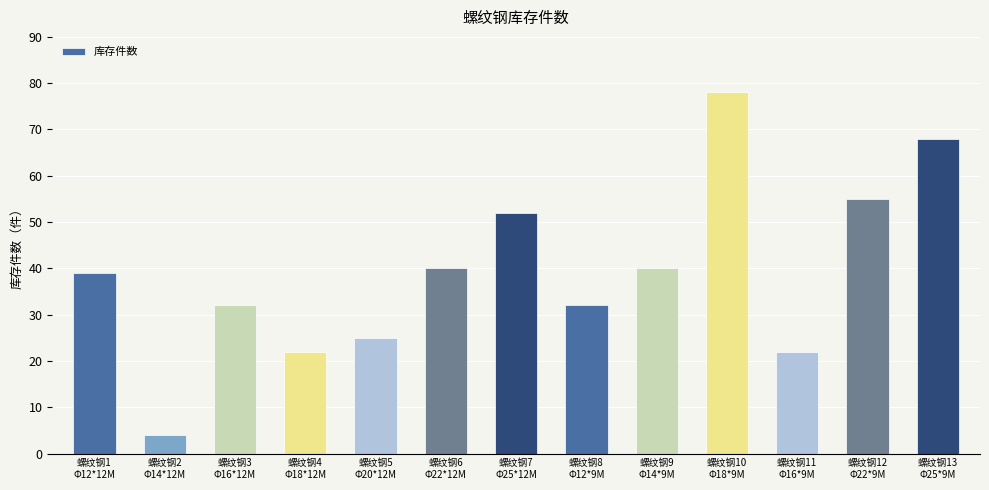

Which category has the highest value across all series?

螺纹钢10
Φ18*9M